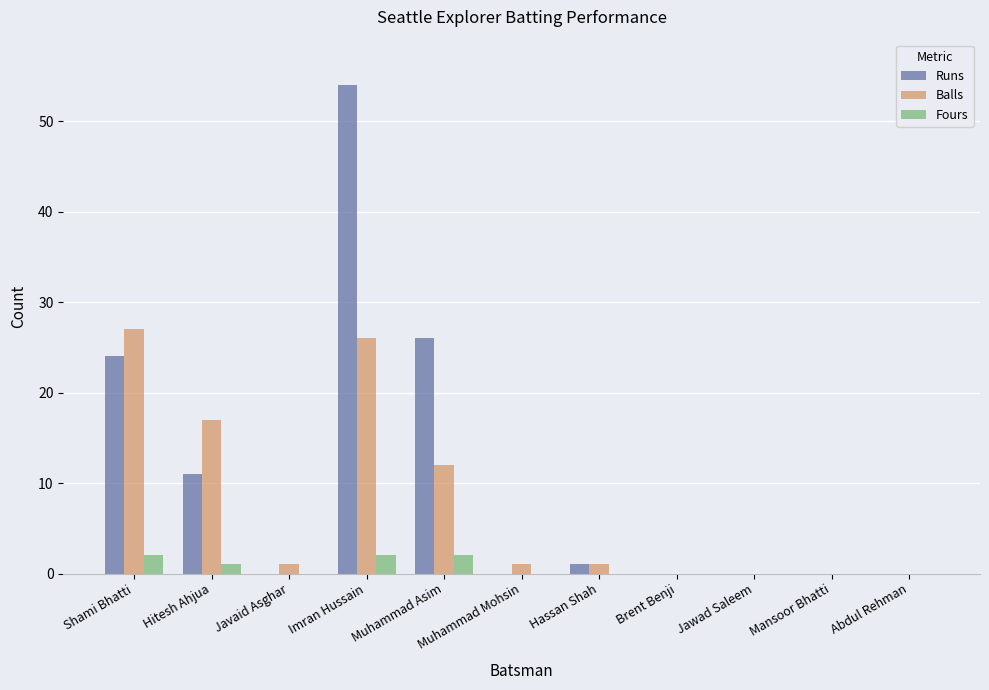

Reading left to right, what are all the values shown in this chart?

Runs: 24	11	0	54	26	0	1	0	0	0	0
Balls: 27	17	1	26	12	1	1	0	0	0	0
Fours: 2	1	0	2	2	0	0	0	0	0	0